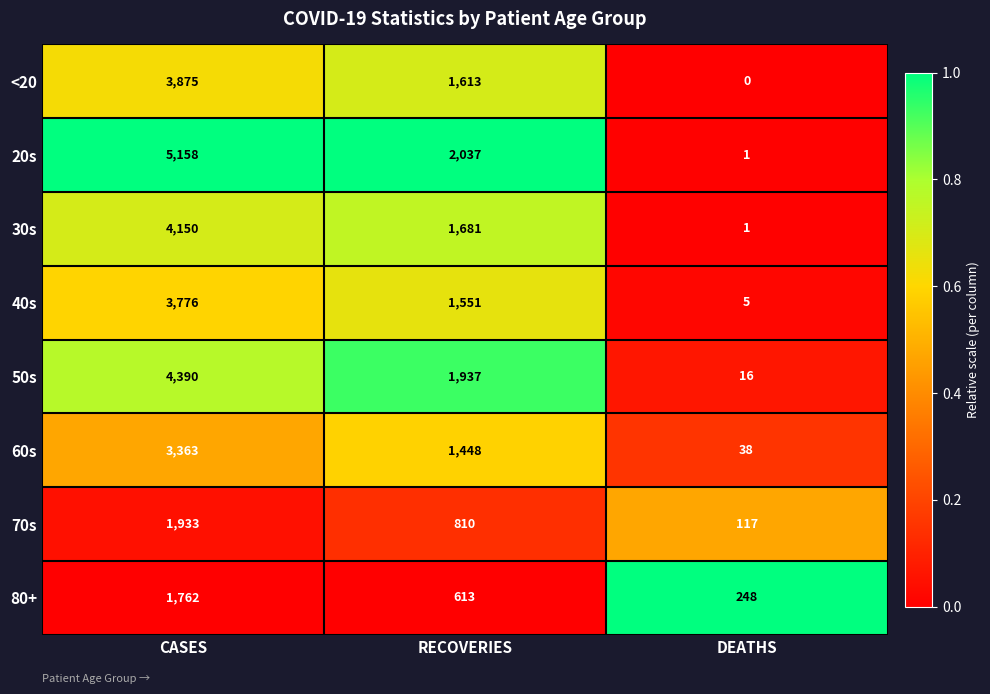

What is the spread (max minus min) of values at RECOVERIES?

1424